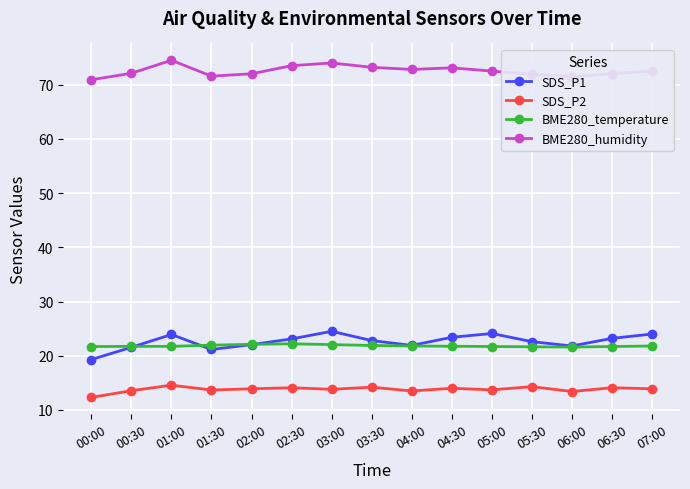

True or false: SDS_P1 has a value of 22.6 at 05:30.

True